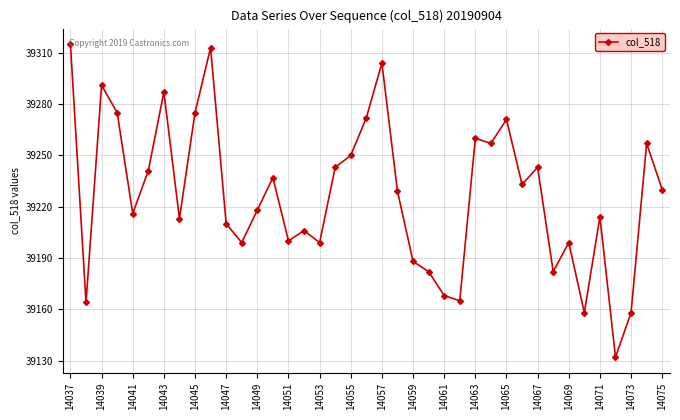

How many points are higher than both their immediate neighbors (excluding endpoints)?

12